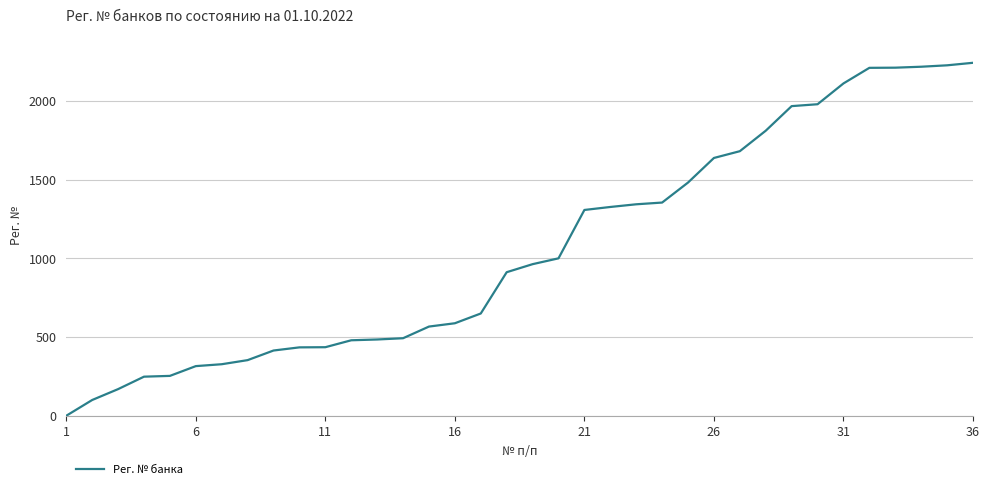

What is the difference between the maximum and minimum values?

2240